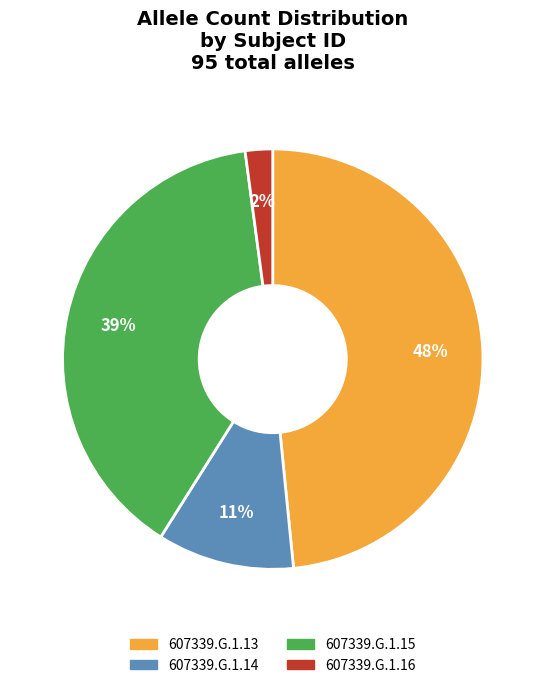

Does 607339.G.1.16 account for over 50% of the chart?

No